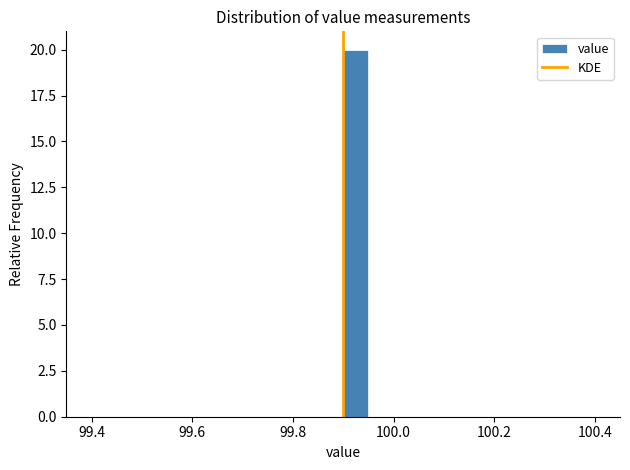

Read against the x-axis, roughly where is the centre of the tallest bar?

99.92